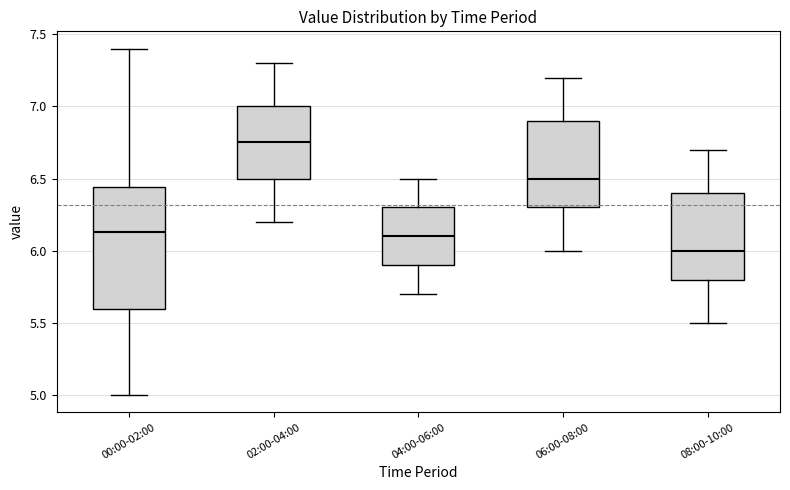

Reading left to right, transcribe this box plot: for each box, give where its median line is, the range the box spans, and where its two whiskers end, as read against the y-axis. The values are not printed on the chart, so give them approximately, as read against the axis.

00:00-02:00: median 6.15, box 5.60 to 6.45, whiskers 5.00 to 7.40
02:00-04:00: median 6.75, box 6.50 to 7.00, whiskers 6.20 to 7.30
04:00-06:00: median 6.10, box 5.90 to 6.30, whiskers 5.70 to 6.50
06:00-08:00: median 6.50, box 6.30 to 6.90, whiskers 6.00 to 7.20
08:00-10:00: median 6.00, box 5.80 to 6.40, whiskers 5.50 to 6.70